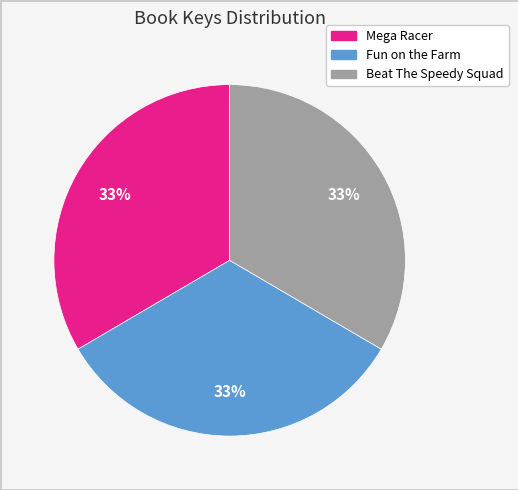

Is the sum of Mega Racer and Fun on the Farm greater than half?

Yes